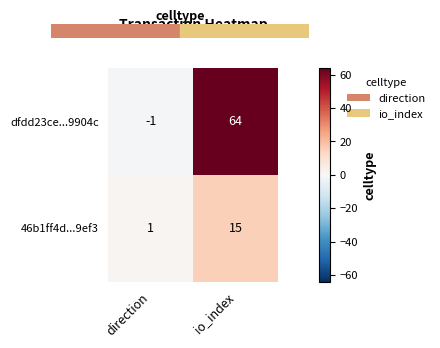

Reading left to right, list all the values displayed in this chart.

dfdd23ce...9904c: direction=-1	io_index=64
46b1ff4d...9ef3: direction=1	io_index=15